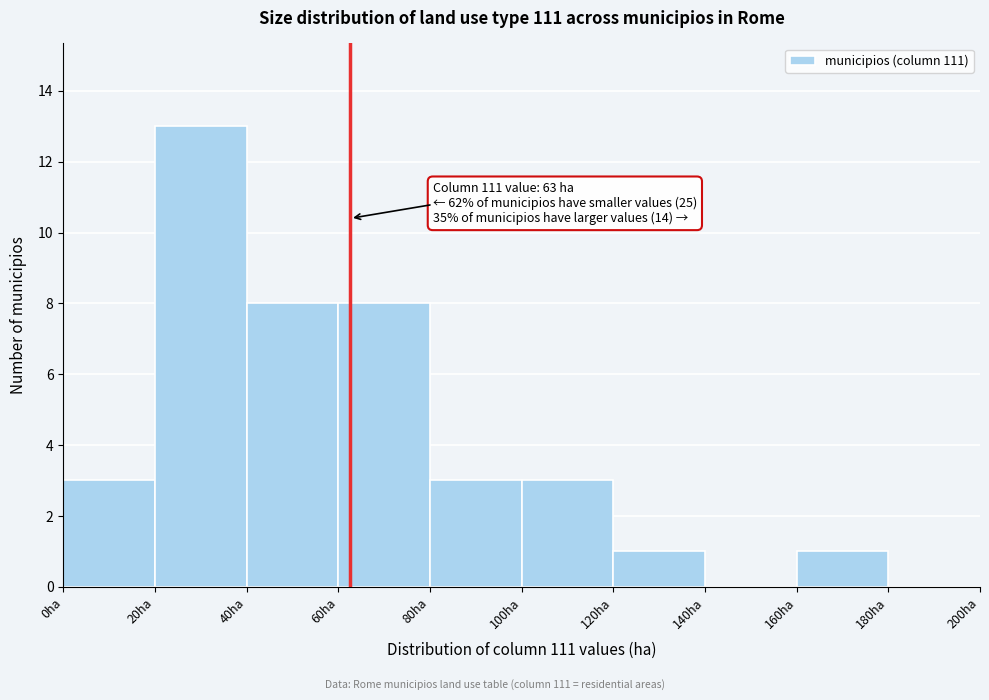

Over which range of the x-axis is the bar tallest?

20 to 40